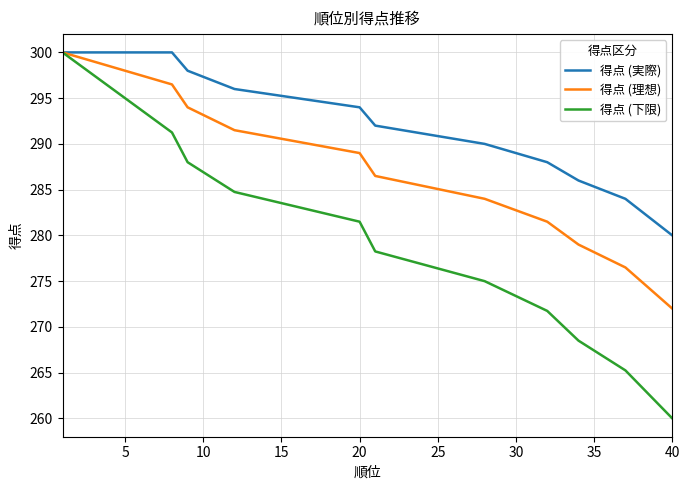

Which series has the largest total across all categories?

得点 (実際)